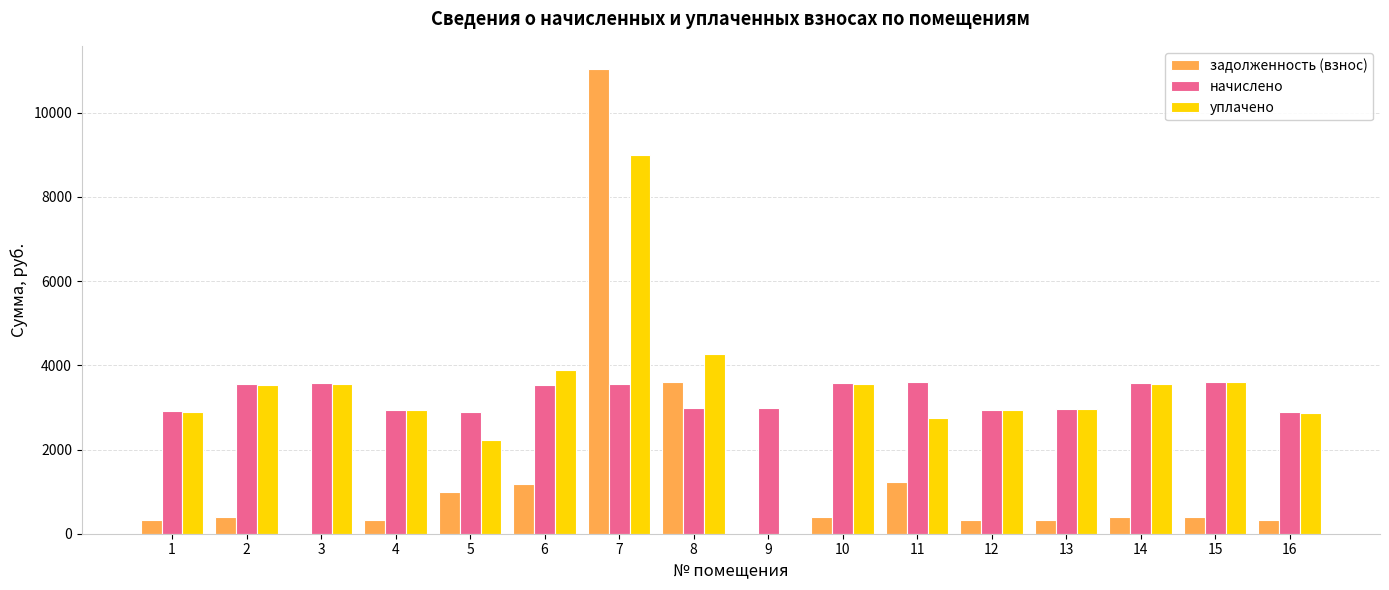

Are the bars horizontal?

No